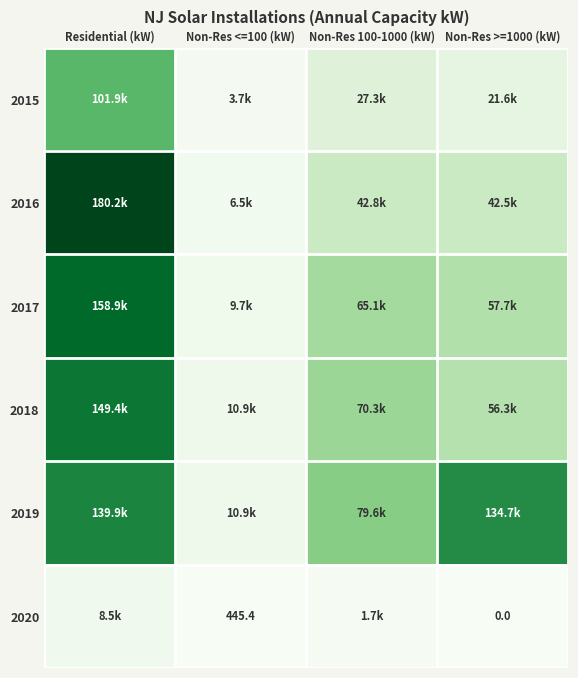

What is the difference between the second highest and minimum values in the 2017 series?

55467.1